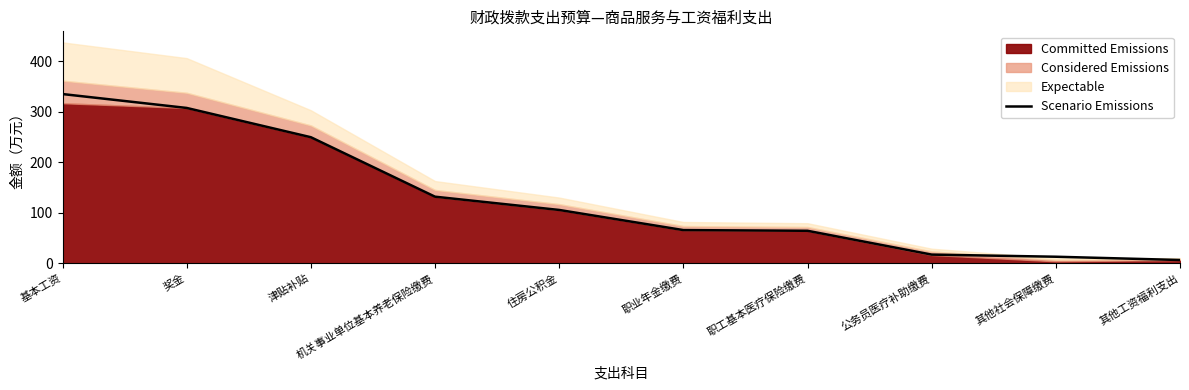

Rank the categories by value from lowest to highest.

其他工资福利支出, 其他社会保障缴费, 公务员医疗补助缴费, 职工基本医疗保险缴费, 职业年金缴费, 住房公积金, 机关事业单位基本养老保险缴费, 津贴补贴, 奖金, 基本工资